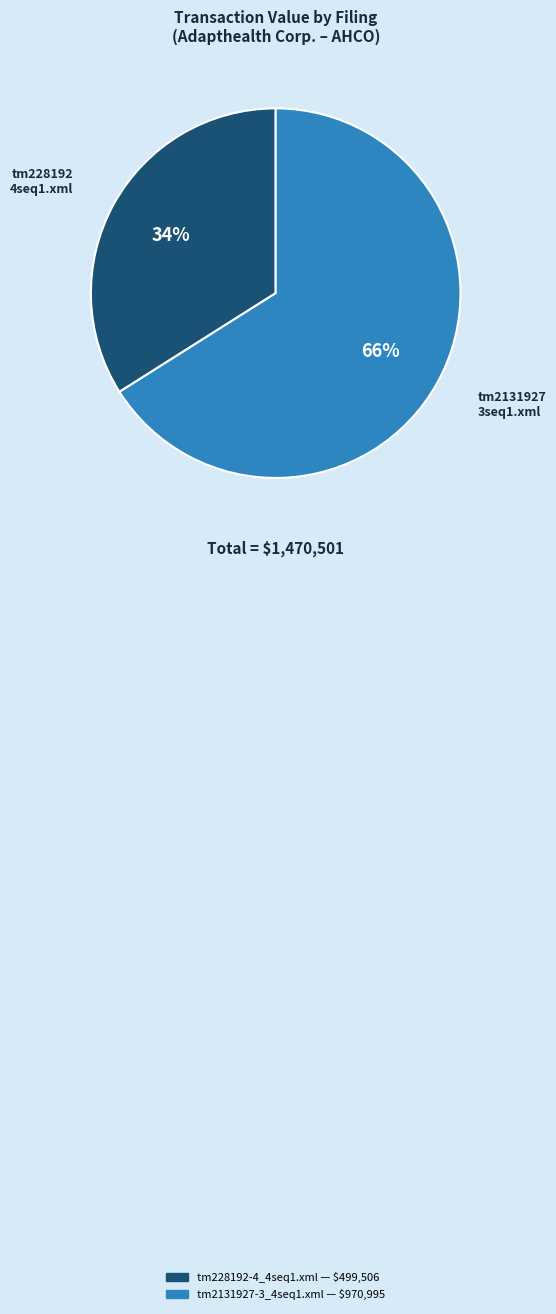

What is the majority slice?

tm2131927-3_4seq1.xml